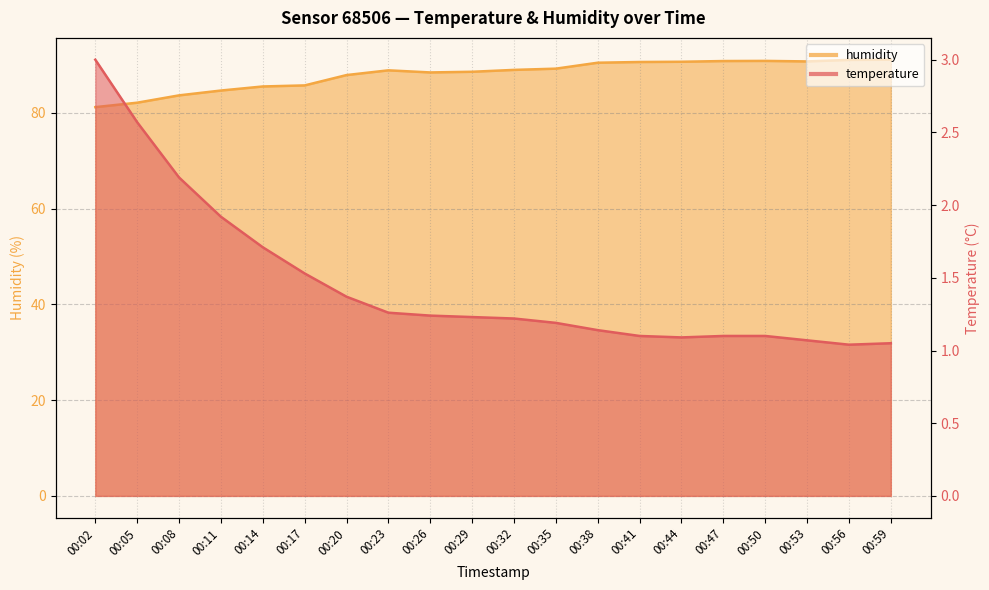

Rank the series at 00:26 from lowest to highest value.

temperature, humidity